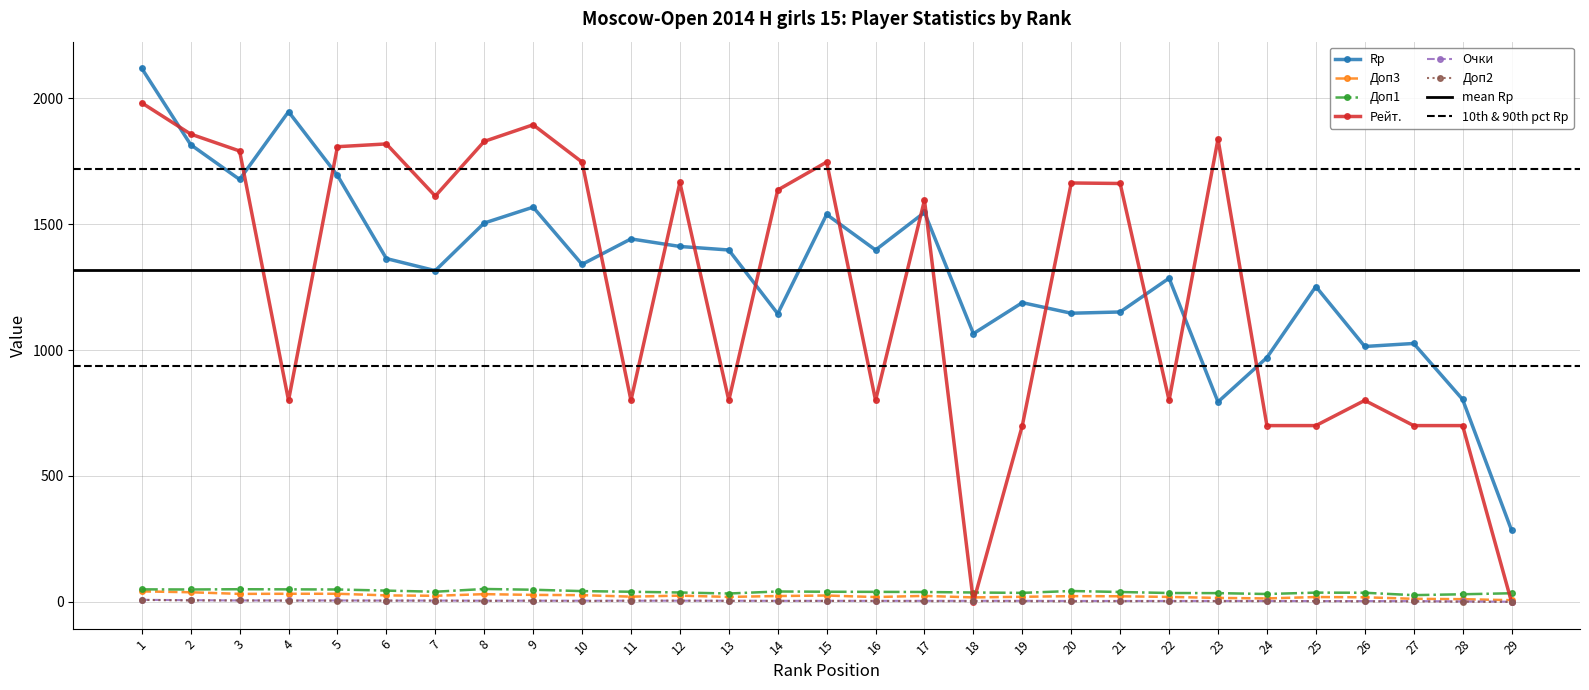

What is the difference between the second highest and minimum values in the Рейт. series?

1894.0